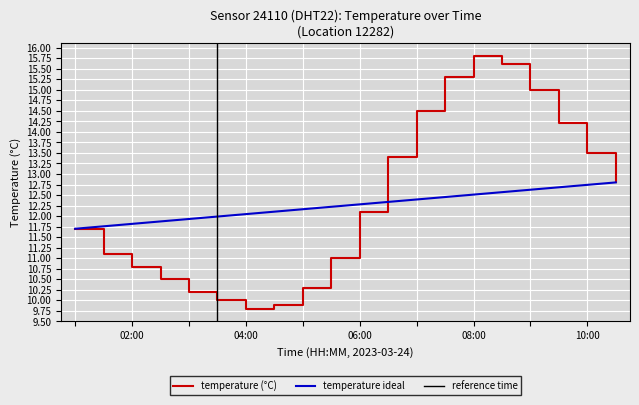

What is the greatest value displayed?

15.8